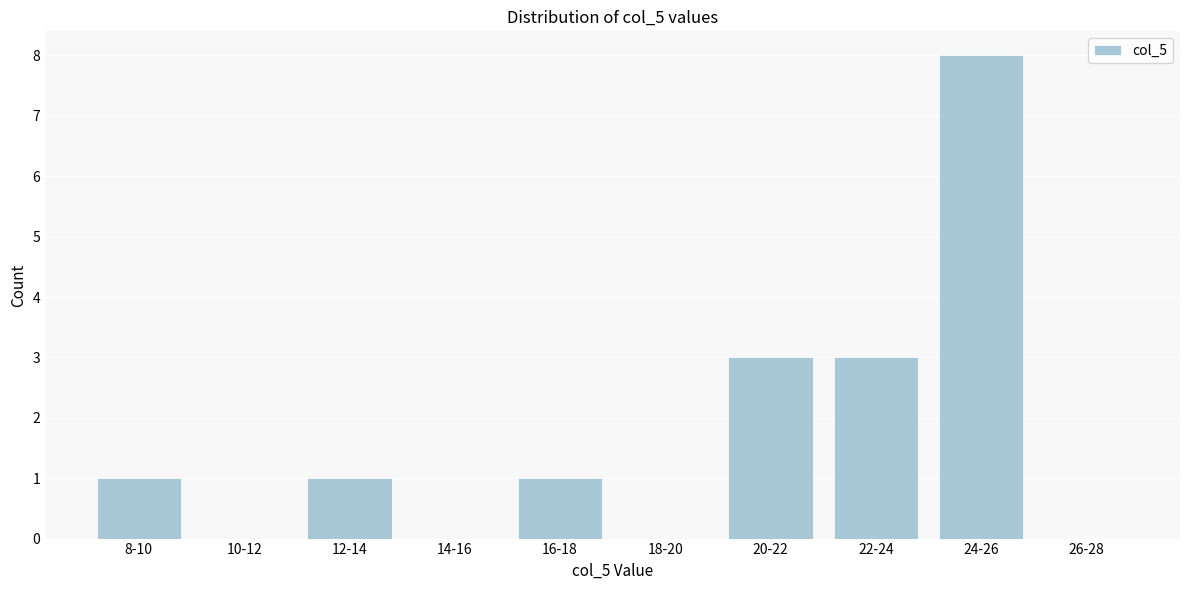

Reading right to left, what are all the values shown in this chart?

26-28=0	24-26=8	22-24=3	20-22=3	18-20=0	16-18=1	14-16=0	12-14=1	10-12=0	8-10=1